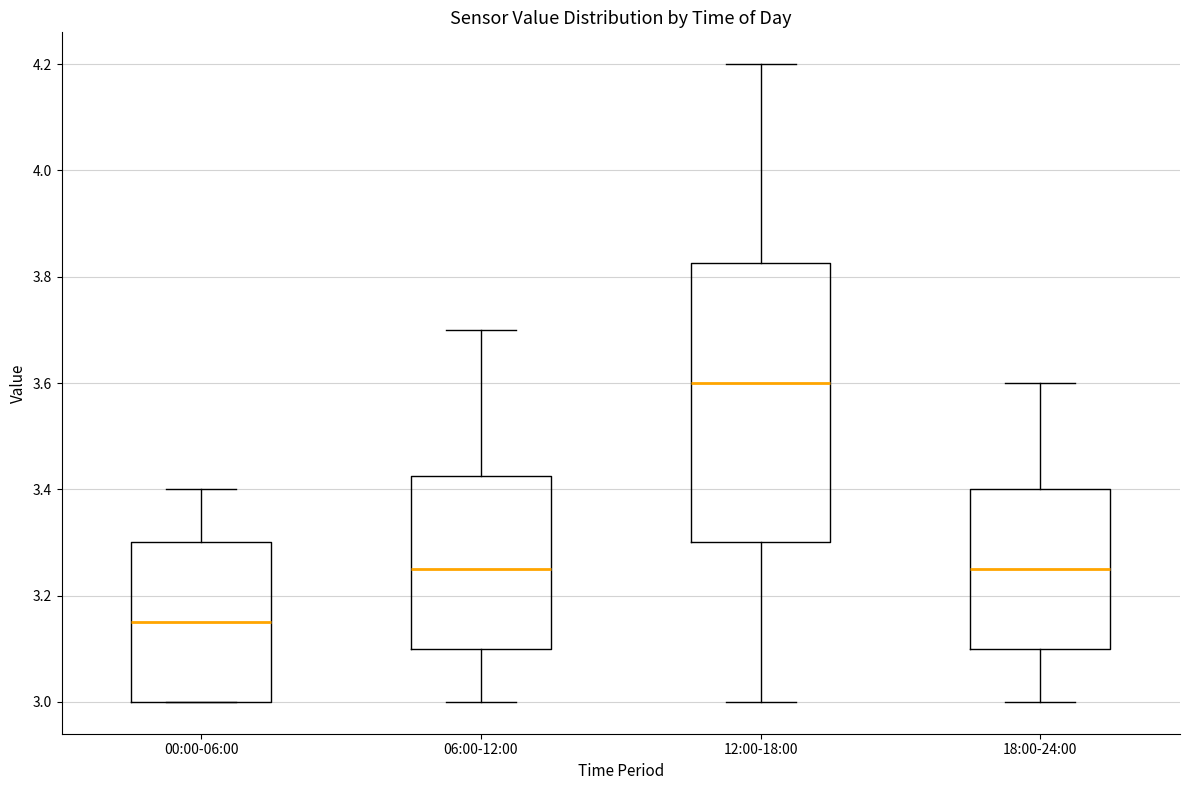

Where is the upper edge of the box for 12:00-18:00 on the y-axis? The values are not printed on the chart, so give them approximately, as read against the axis.

3.82